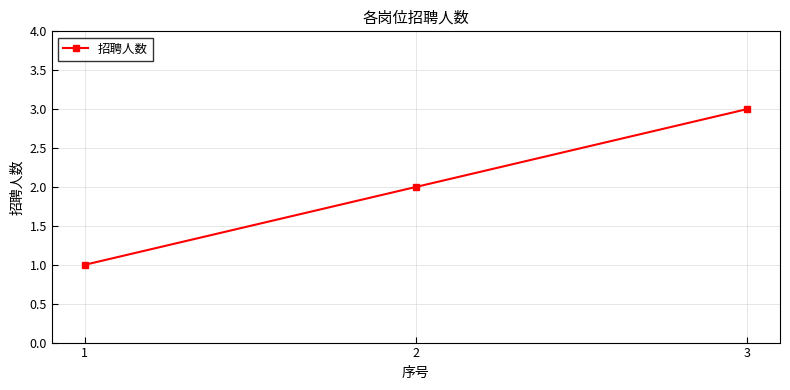

List the labels in order of value, smallest first.

1, 2, 3